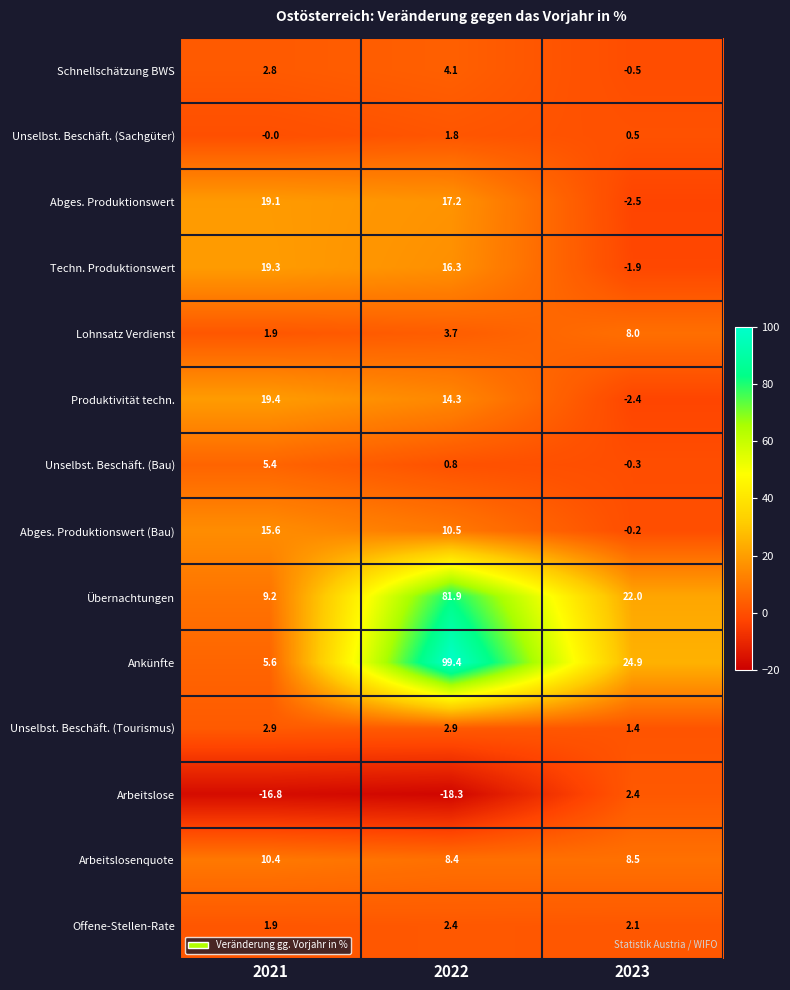

At 2023, list the series in order from largest to smallest.

Ankünfte, Übernachtungen, Arbeitslosenquote, Lohnsatz Verdienst, Arbeitslose, Offene-Stellen-Rate, Unselbst. Beschäft. (Tourismus), Unselbst. Beschäft. (Sachgüter), Abges. Produktionswert (Bau), Unselbst. Beschäft. (Bau), Schnellschätzung BWS, Techn. Produktionswert, Produktivität techn., Abges. Produktionswert